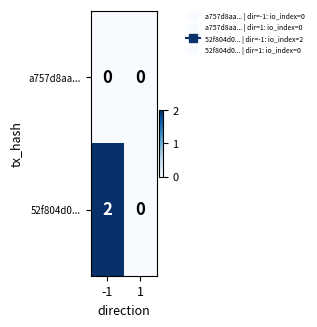

Rank the series by their average value, from lowest to highest.

a757d8aa..., 52f804d0...